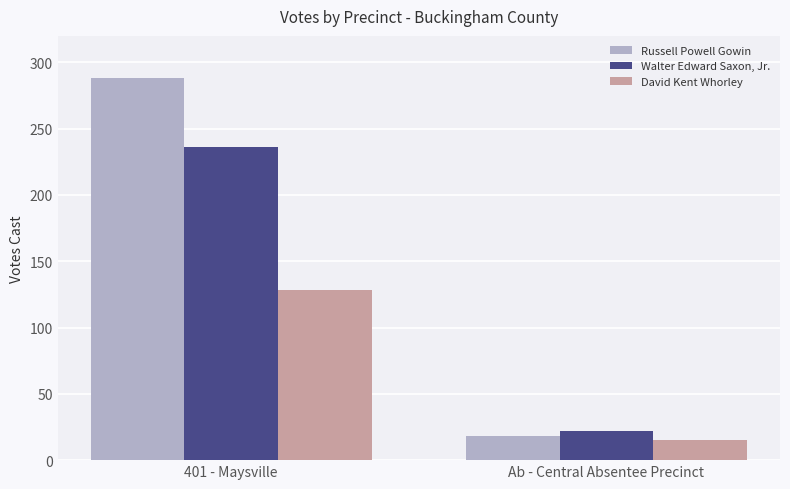

Reading left to right, extract all data points from this chart.

Russell Powell Gowin: 401 - Maysville=288	Ab - Central Absentee Precinct=18
Walter Edward Saxon, Jr.: 401 - Maysville=236	Ab - Central Absentee Precinct=22
David Kent Whorley: 401 - Maysville=128	Ab - Central Absentee Precinct=15